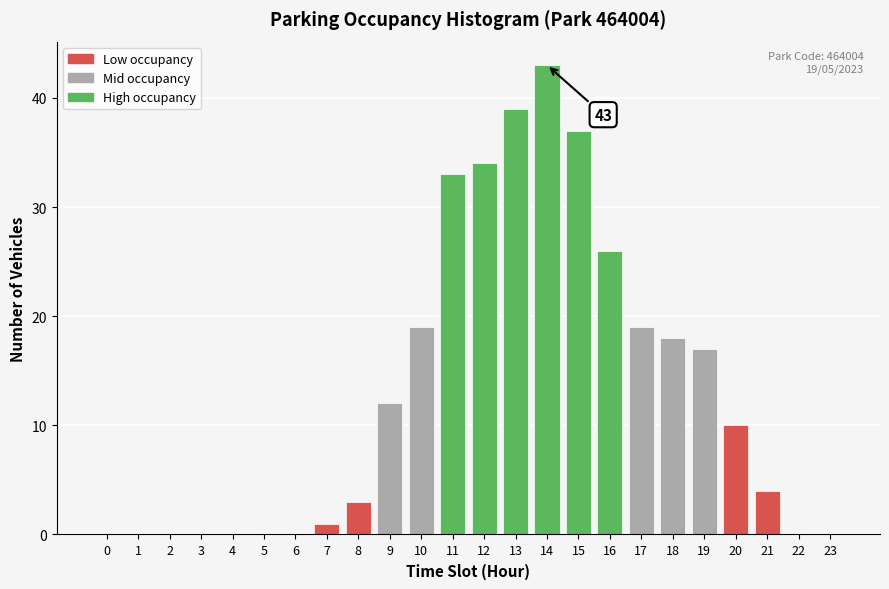

Reading right to left, list all the values displayed in this chart.

23=0	22=0	21=4	20=10	19=17	18=18	17=19	16=26	15=37	14=43	13=39	12=34	11=33	10=19	9=12	8=3	7=1	6=0	5=0	4=0	3=0	2=0	1=0	0=0